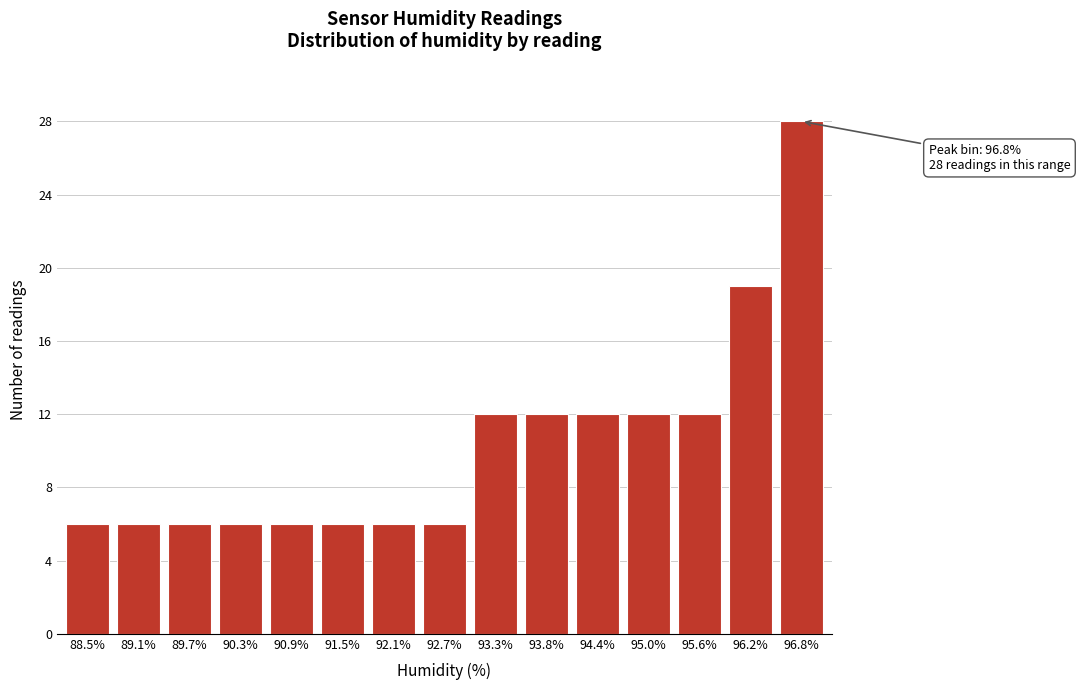

Reading left to right, extract all data points from this chart.

88.5%=6	89.1%=6	89.7%=6	90.3%=6	90.9%=6	91.5%=6	92.1%=6	92.7%=6	93.3%=12	93.8%=12	94.4%=12	95.0%=12	95.6%=12	96.2%=19	96.8%=28